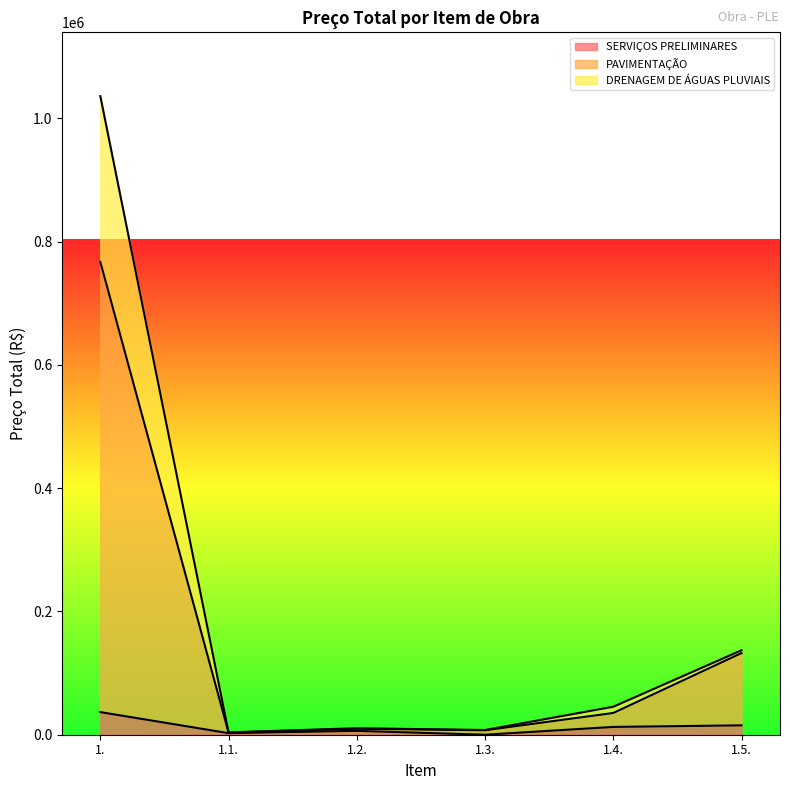

Where does the SERVIÇOS PRELIMINARES series first go above 12640?

1.